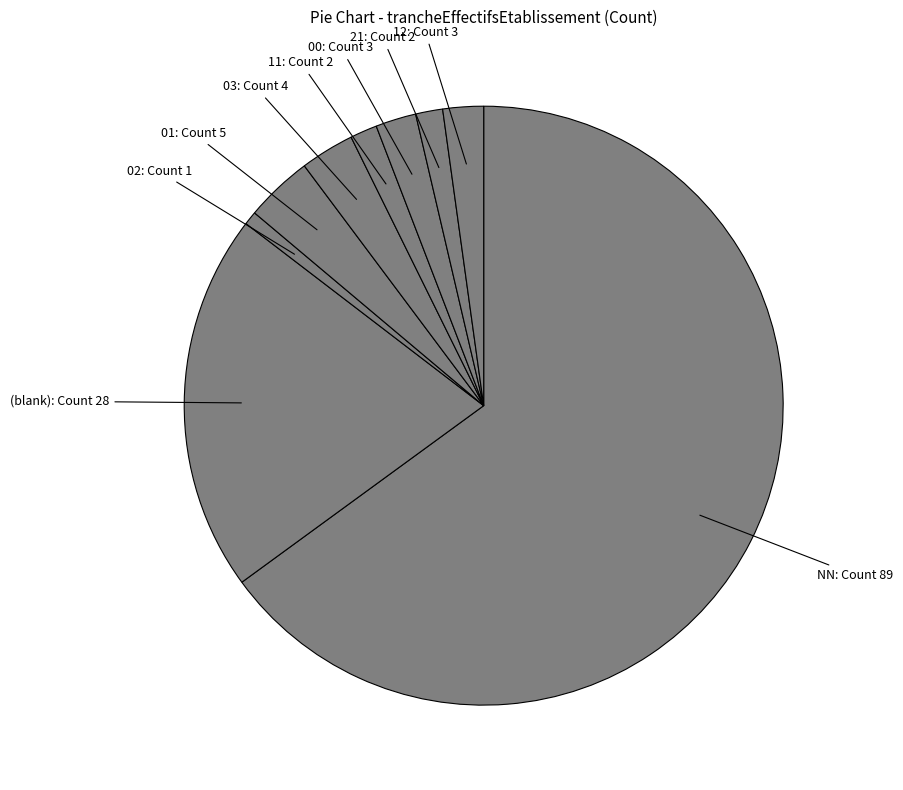

Count the number of slices in the pie.

9